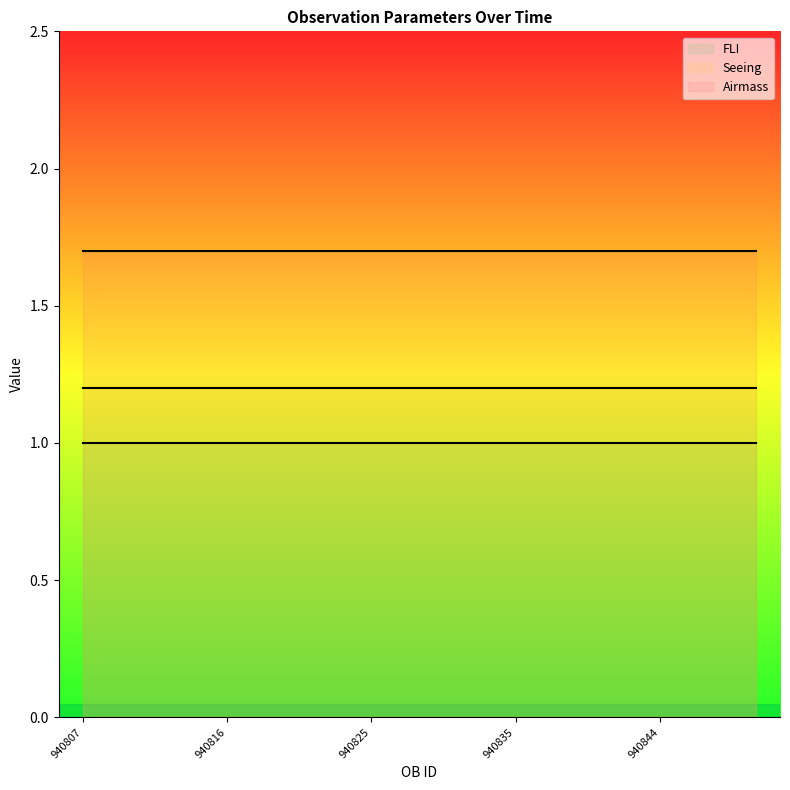

True or false: FLI and Seeing cross at least once.

False